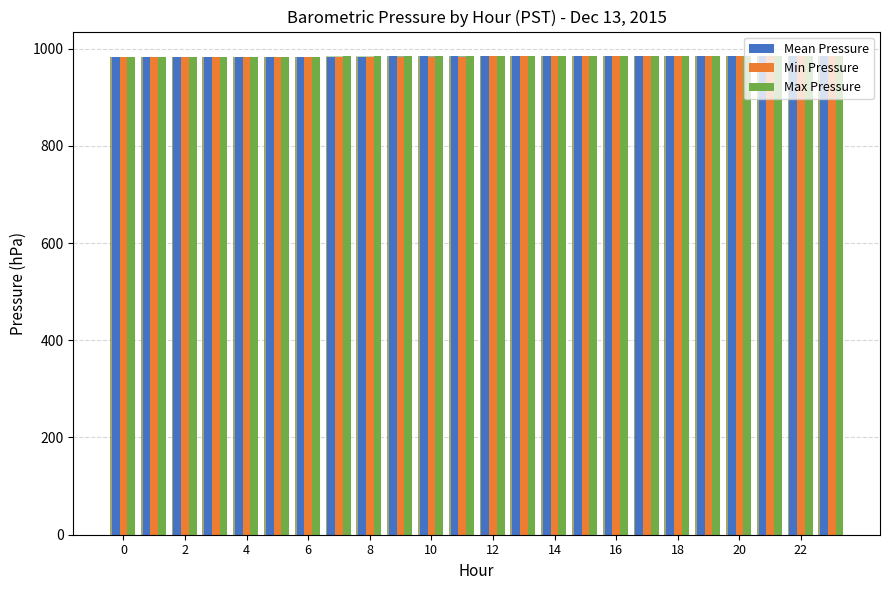

What are all the series names shown in the legend?

Mean Pressure, Min Pressure, Max Pressure